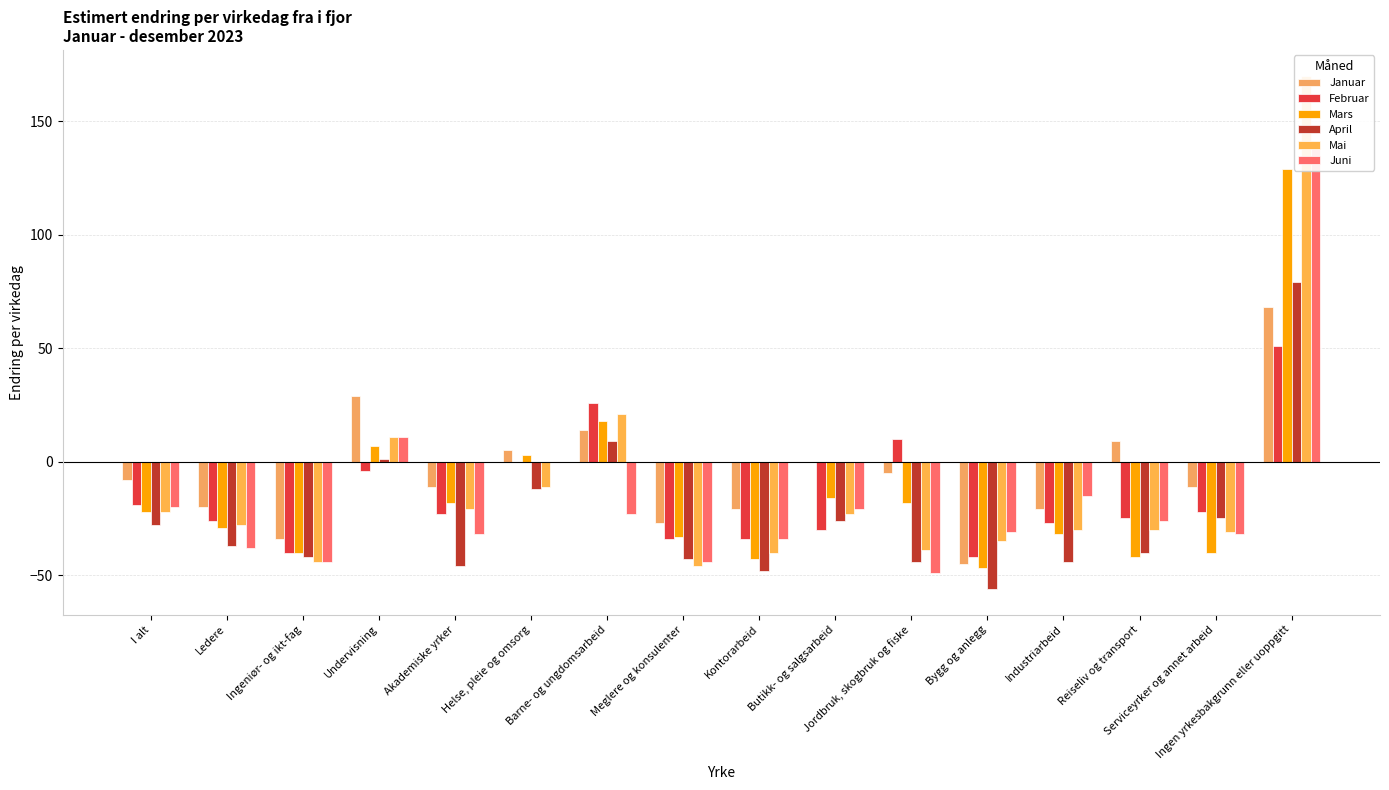

What is the difference between the maximum and minimum values in the Mai series?

216